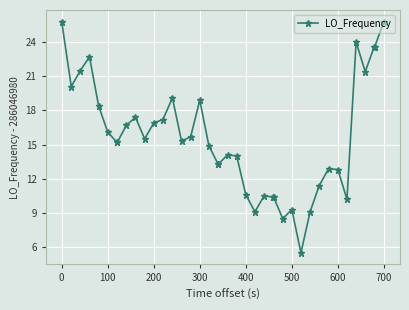

What is the difference between the maximum and second lowest values?

17.3